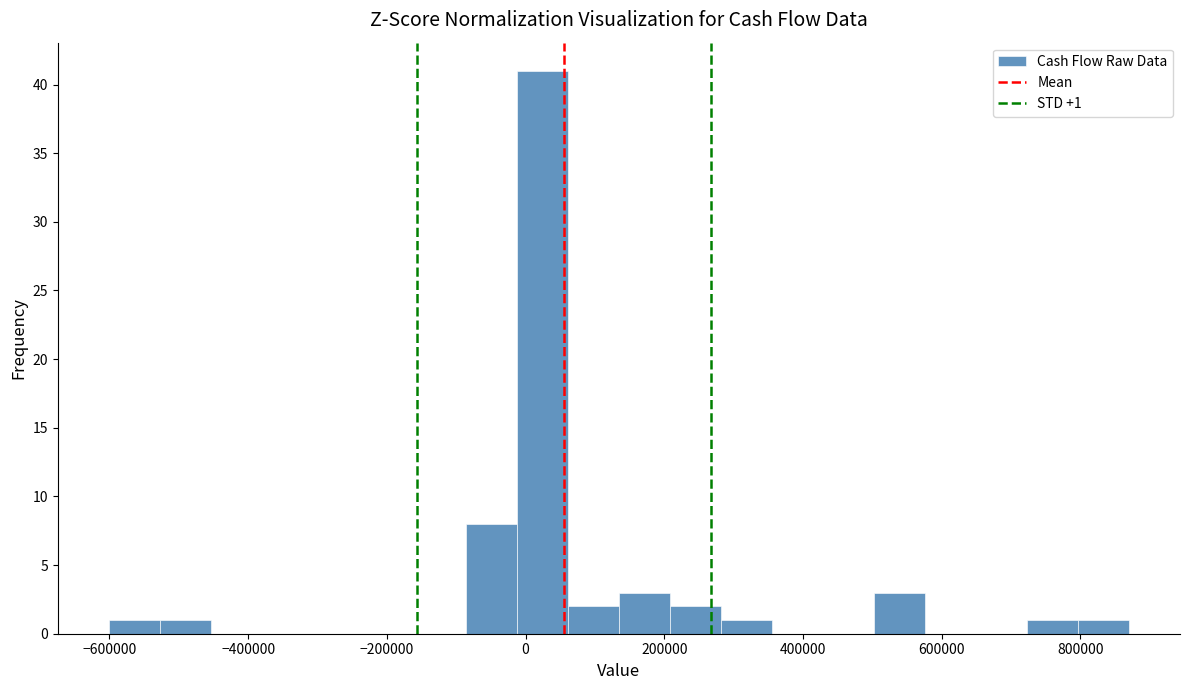

Read against the x-axis, roughly where is the centre of the tallest bar?

20000